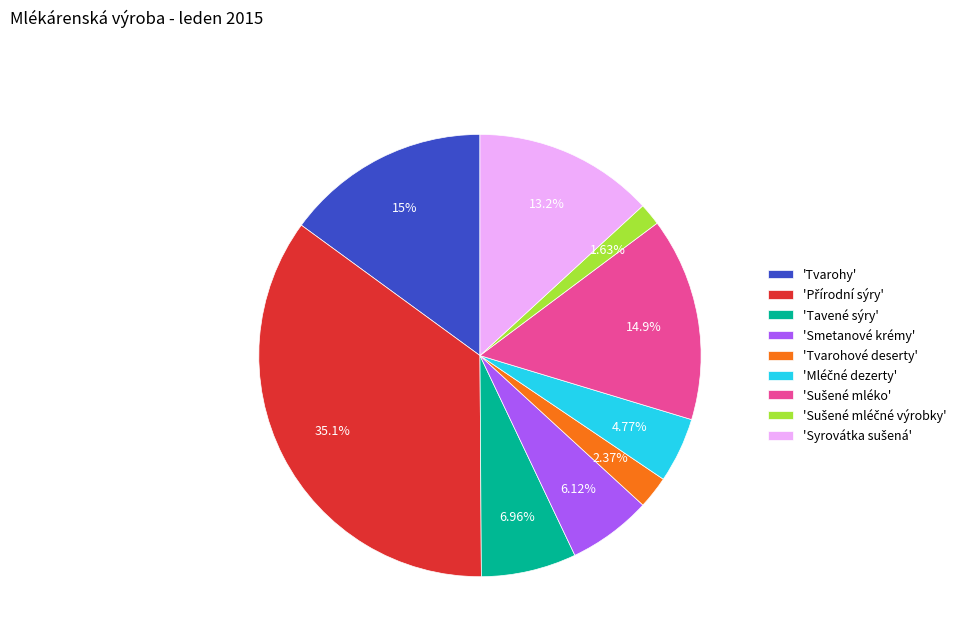

Do 'Tvarohy' and 'Tavené sýry' together represent more than half of the pie?

No